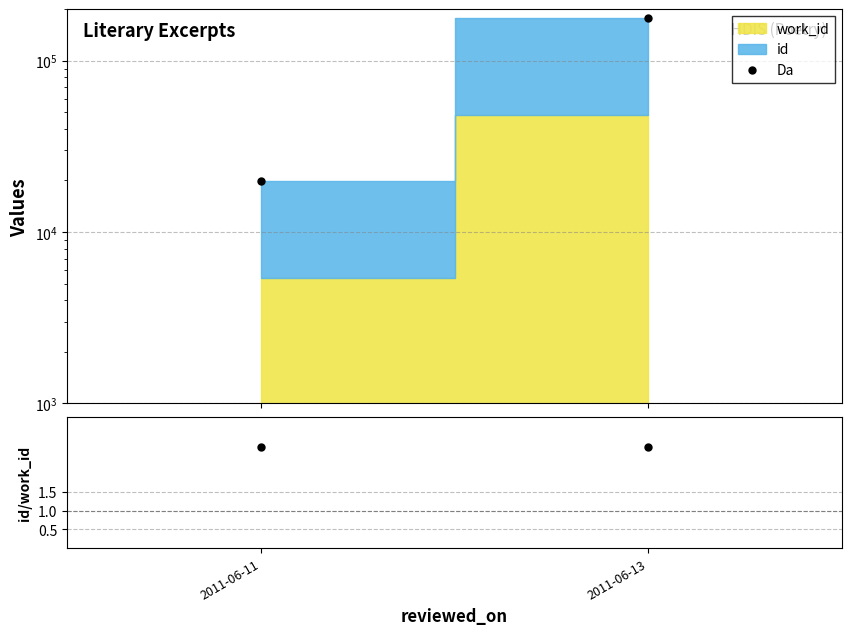

Is it true that the value at 2011-06-13 is 178157?

True